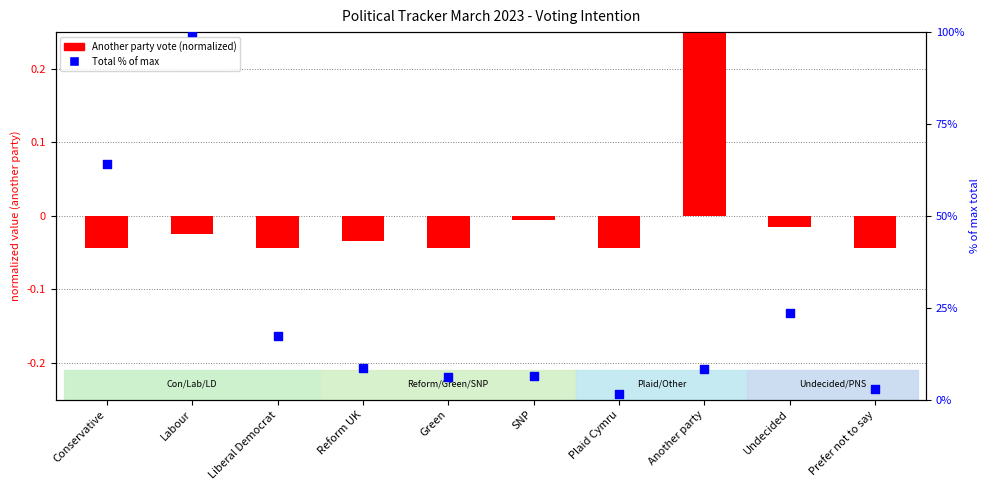

Is the value of Another party vote (normalized) at SNP greater than the value of Total % of max at Reform UK?

No